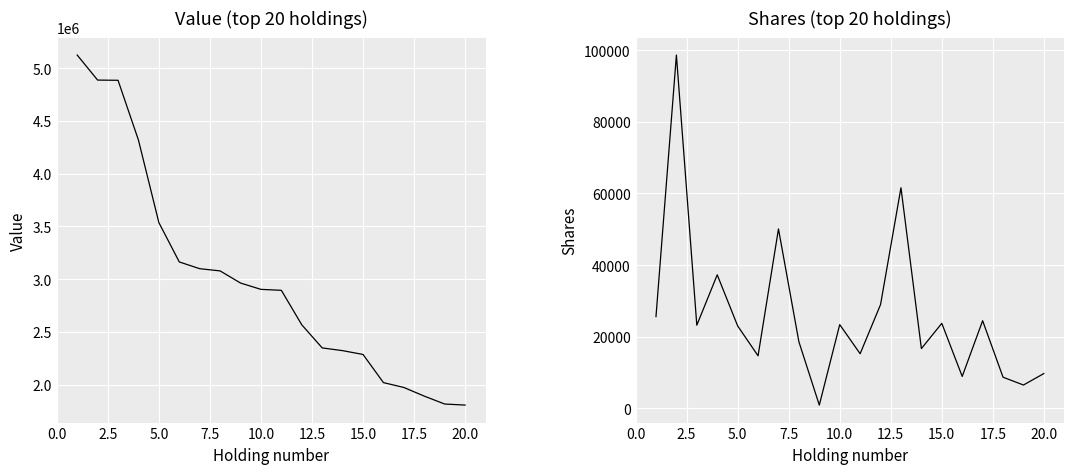

What value does the Value series have at 10, to the nearest 50?

2894000